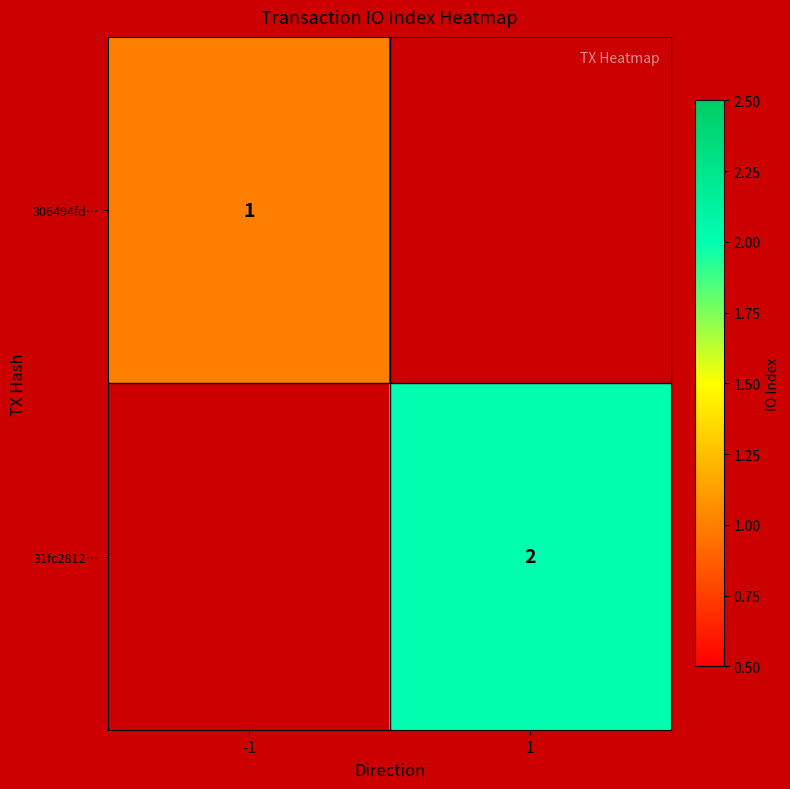

Is the value of 306494fd… at -1 greater than the value of 31fc2812… at 1?

No